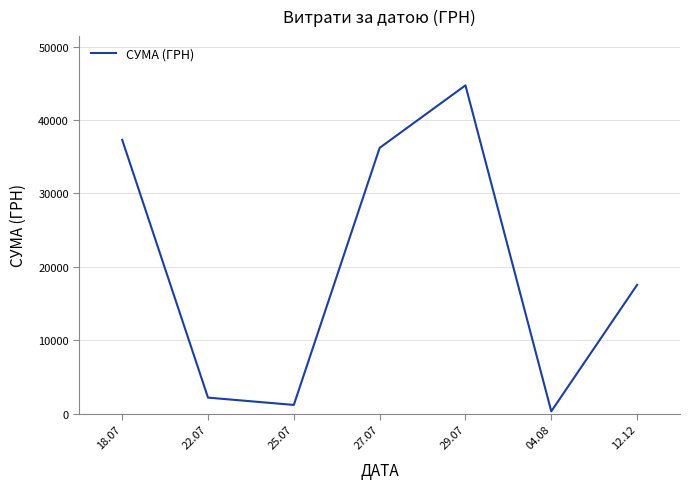

Which has a higher value, 04.08 or 12.12?

12.12